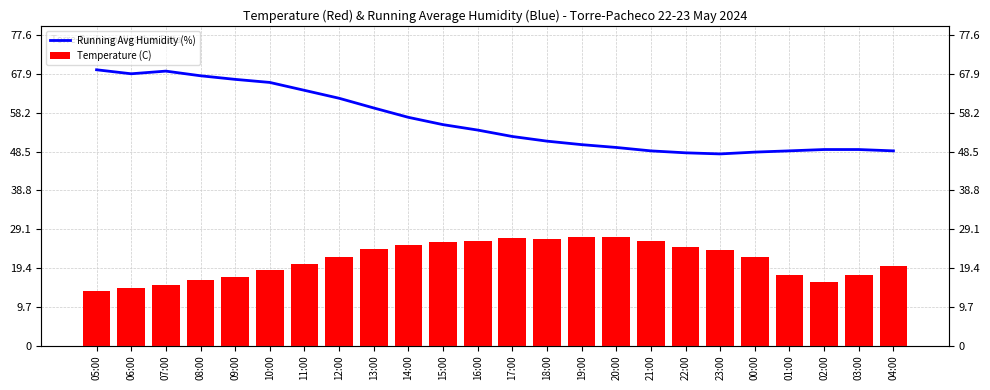

What is the difference between the maximum and second lowest values in the Temperature (C) series?

12.9